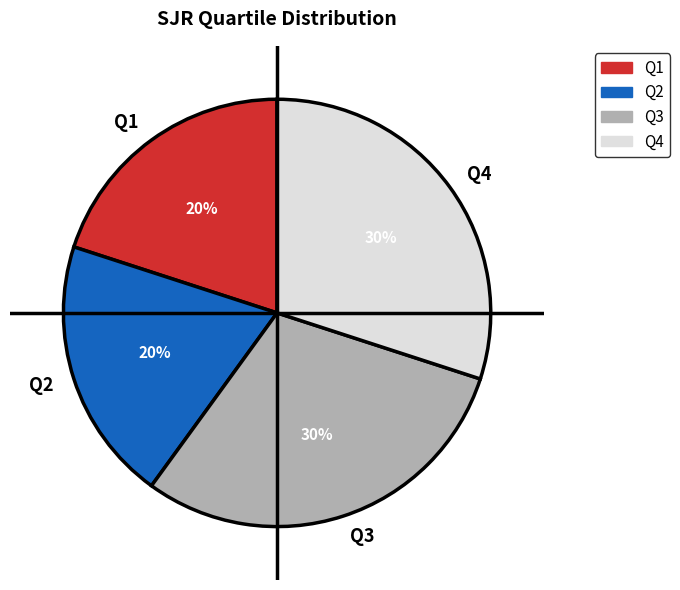

How many slices are in this pie chart?

4